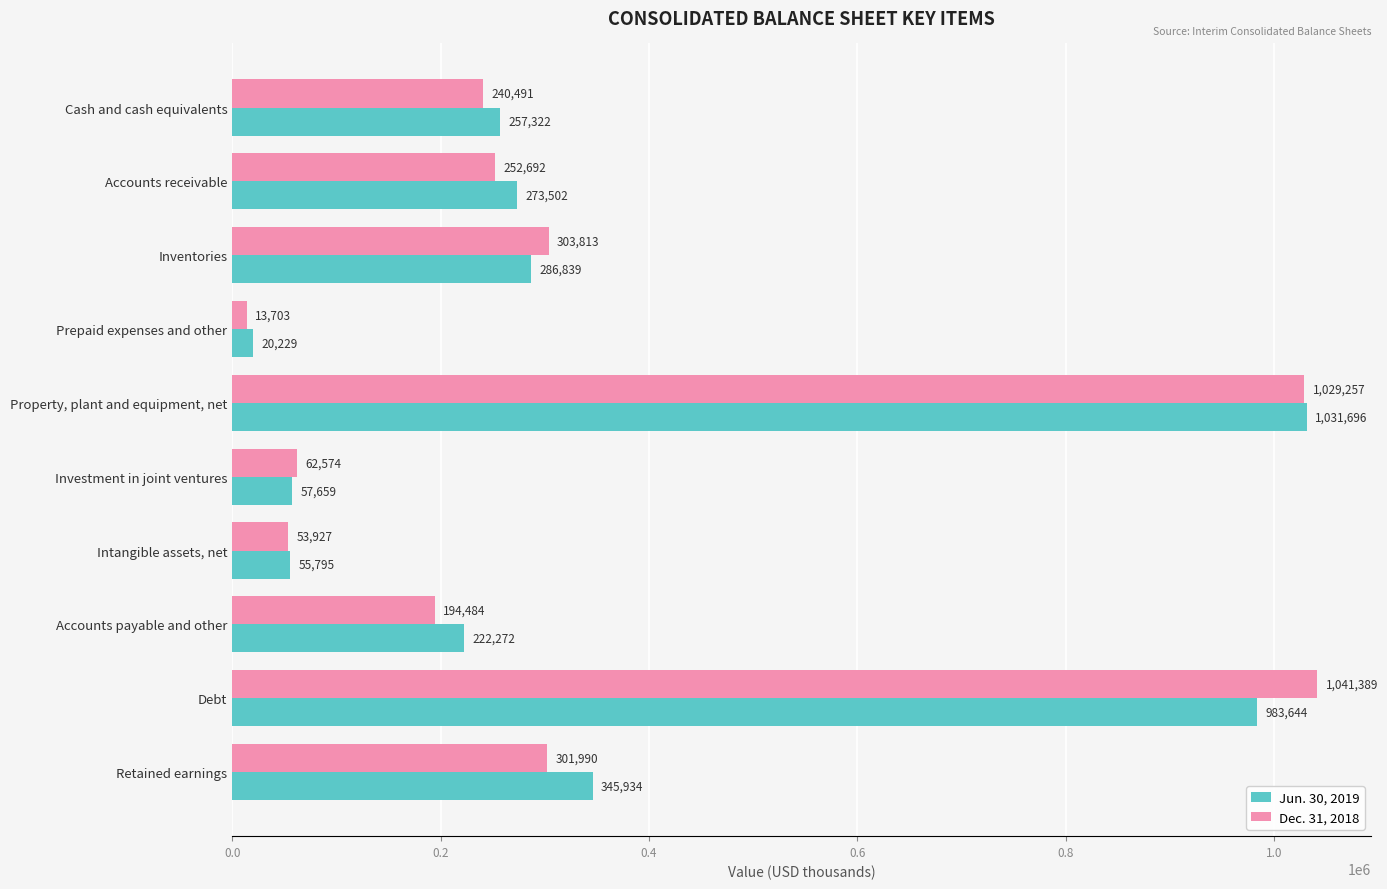

How many distinct data groups are displayed?

2